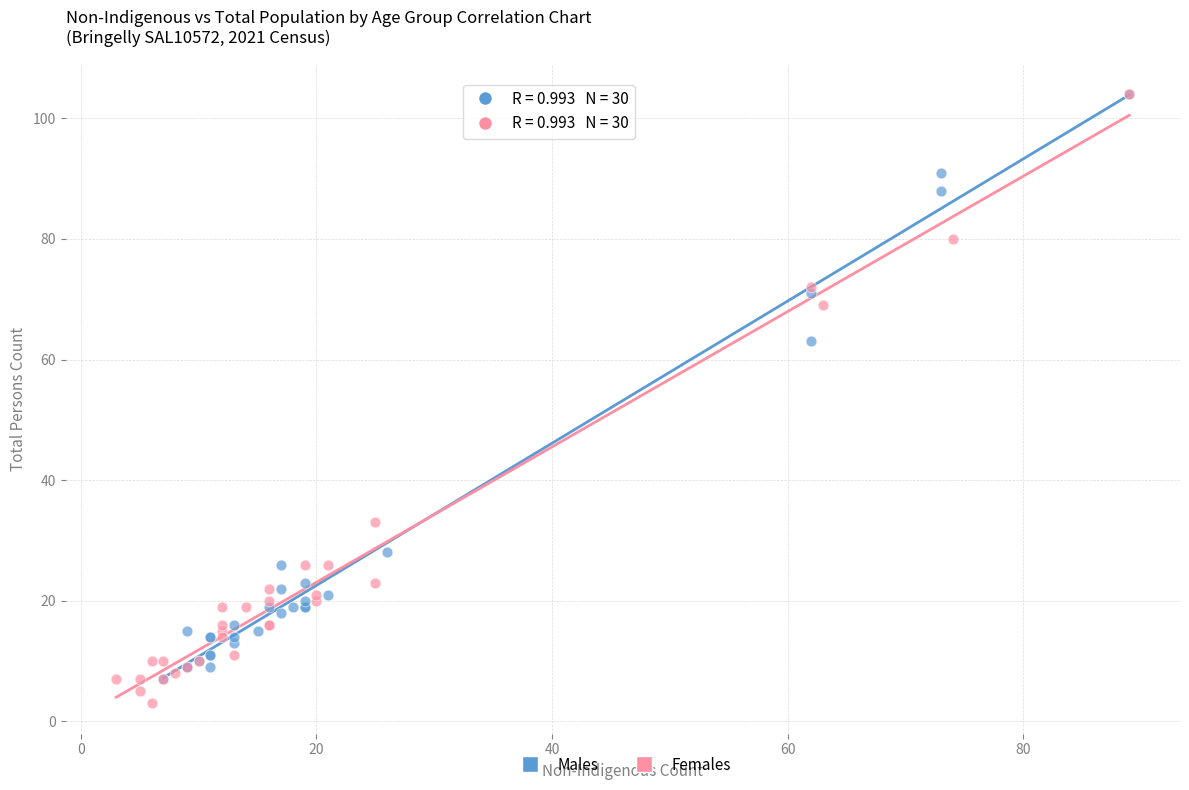

What are all the series names shown in the legend?

Males, Females